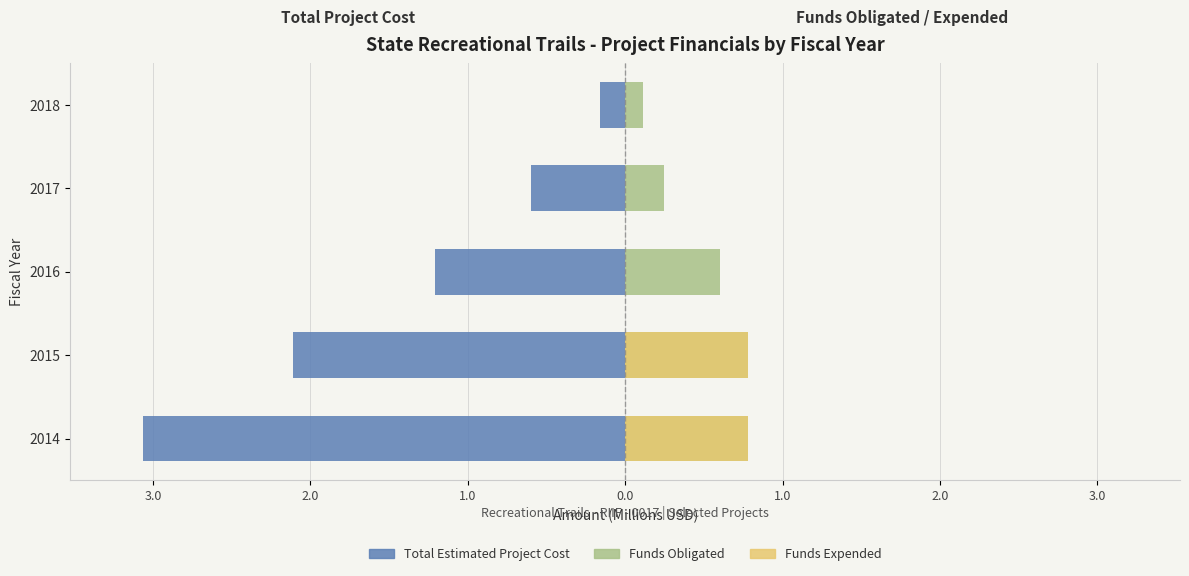

At 2016, list the series in order from largest to smallest.

Funds Obligated, Funds Expended, Total Estimated Project Cost